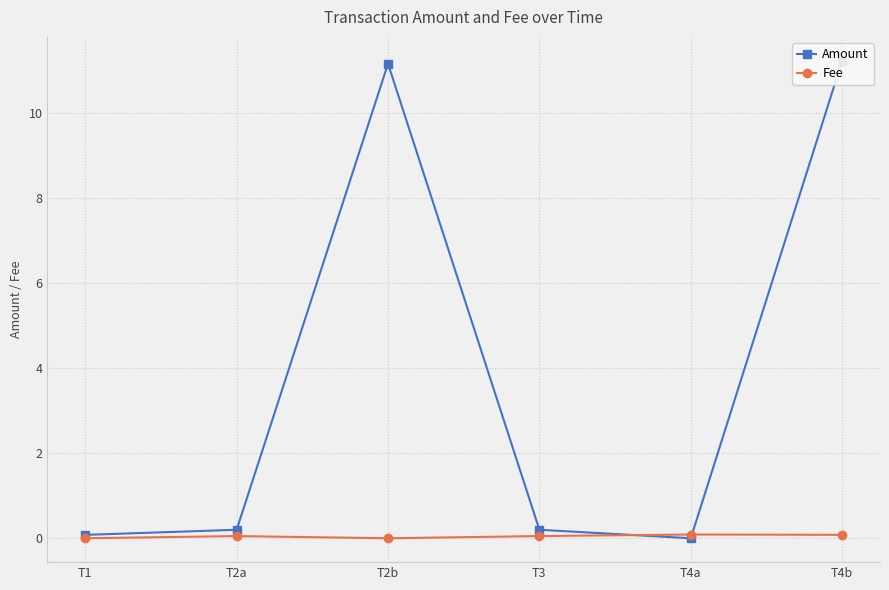

What is the greatest value displayed?

11.2